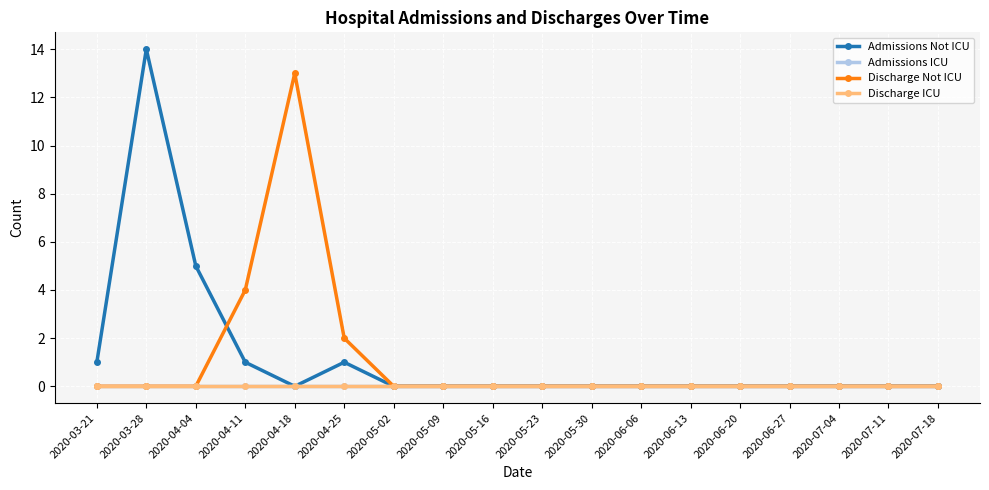

Does the chart have visible grid lines?

Yes